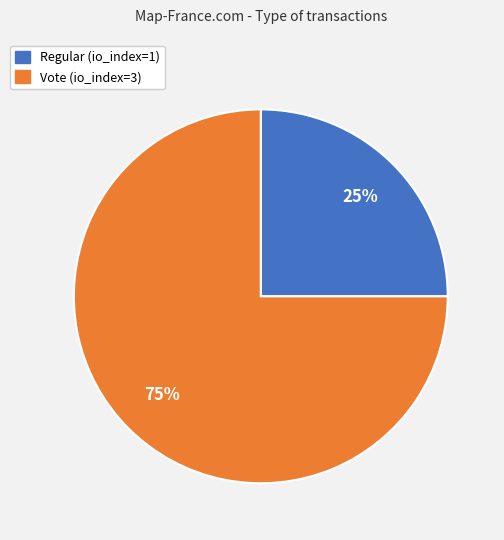

To the nearest percent, what is the difference between the largest and smallest slice percentages?

50%